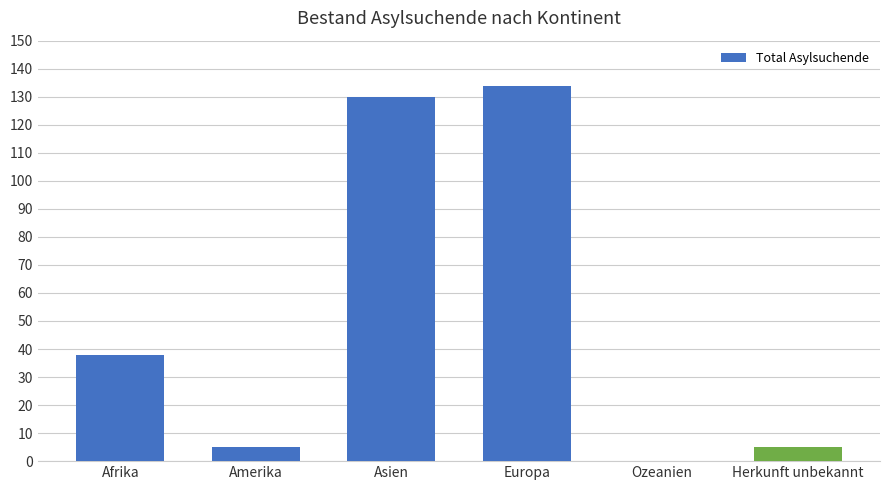

The value at Amerika is 5. True or false?

True